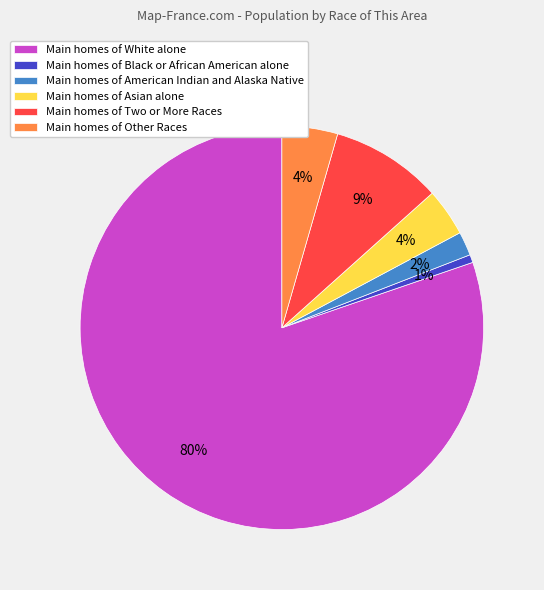

How many slices are in this pie chart?

6